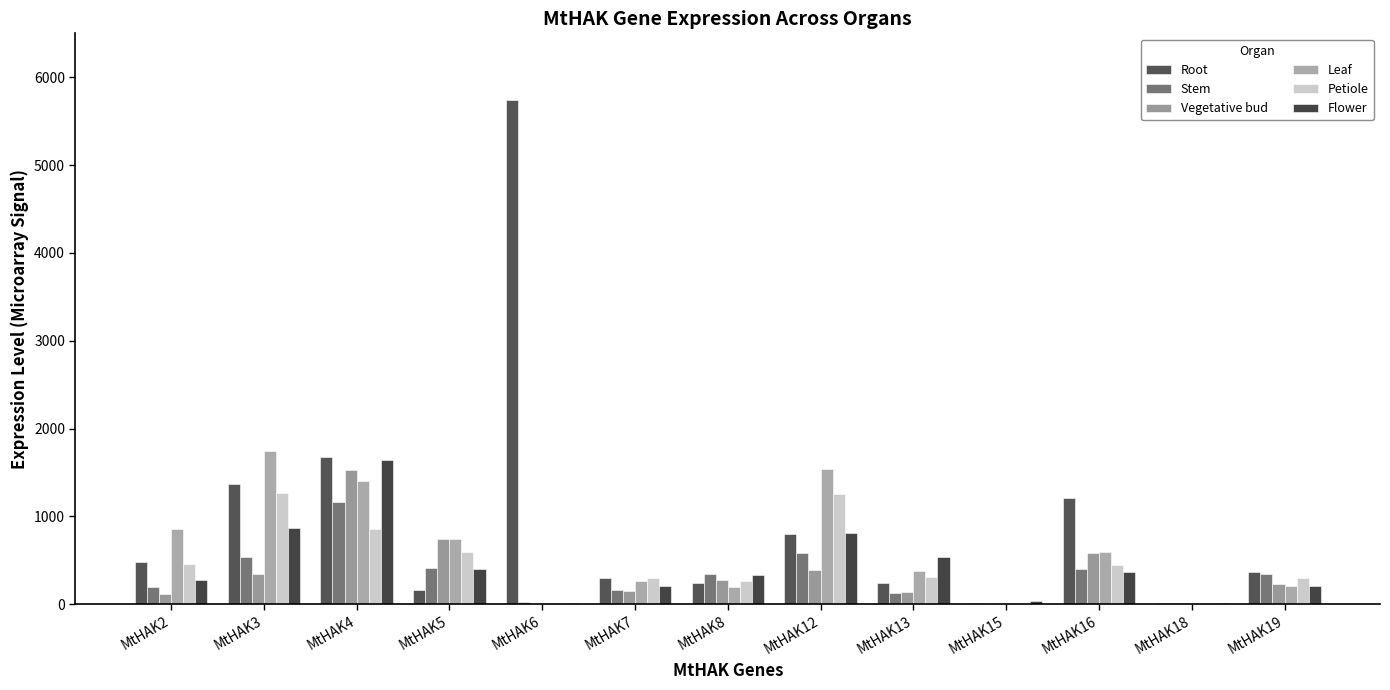

What is the value of the Stem bar at the 8th from the left?

585.4